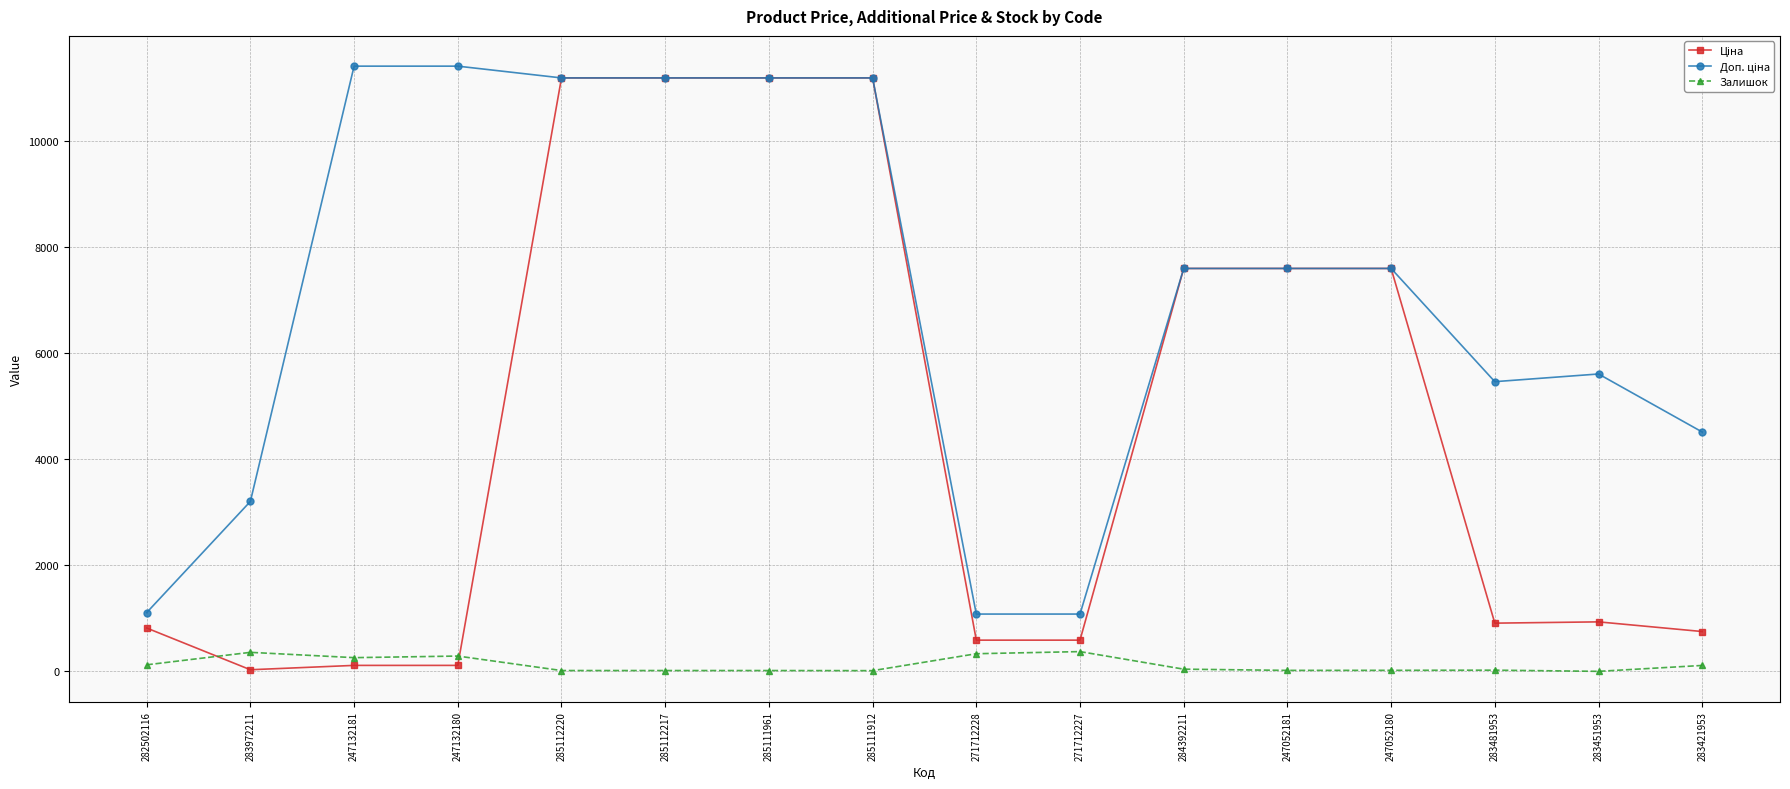

At how many categories does at least one series exceed 4223?

12